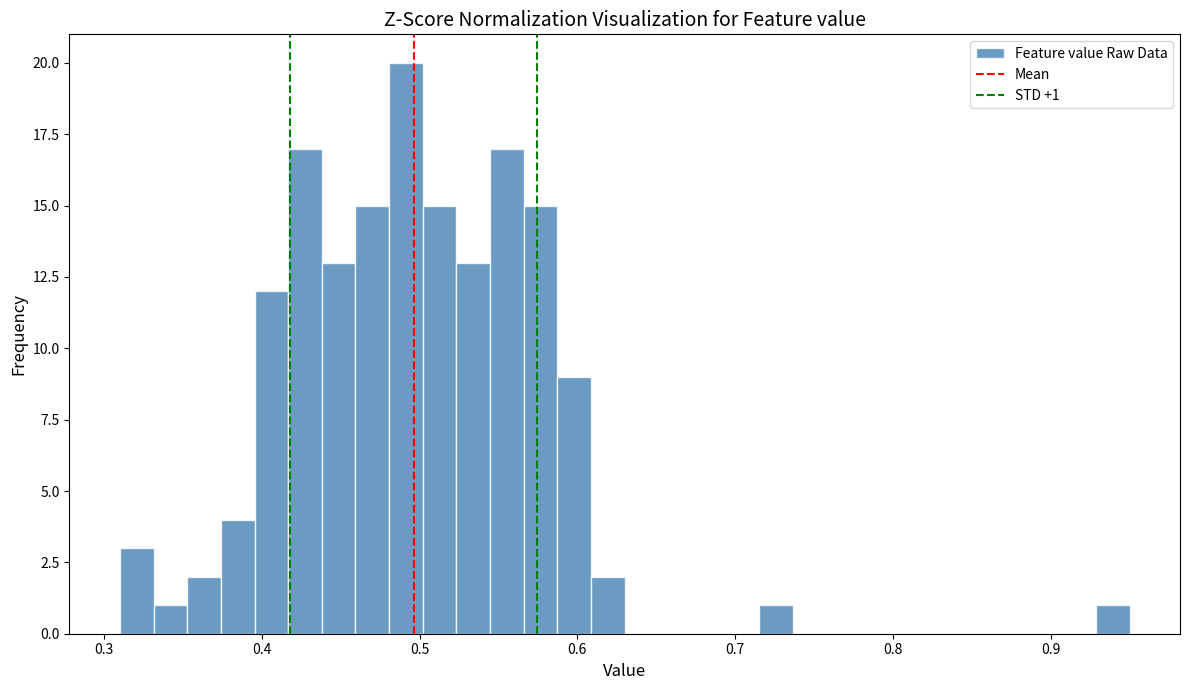

Read against the x-axis, roughly where is the centre of the tallest bar?

0.49